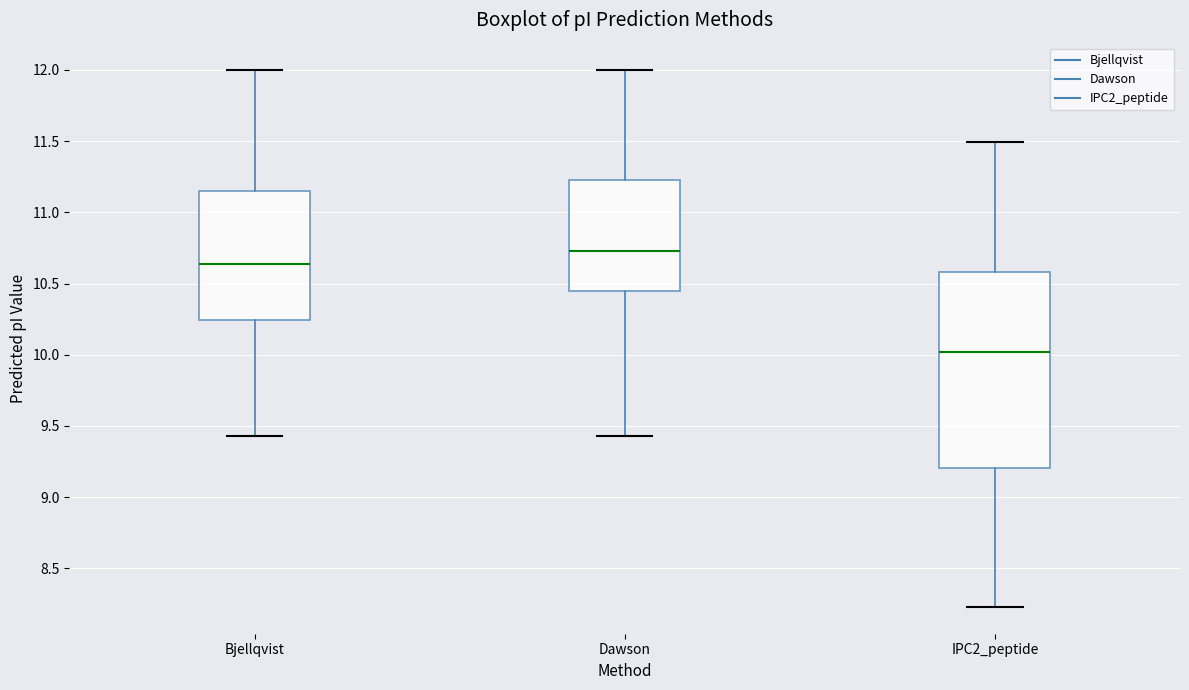

Where does the median line of the box for Dawson sit on the y-axis? The values are not printed on the chart, so give them approximately, as read against the axis.

10.75